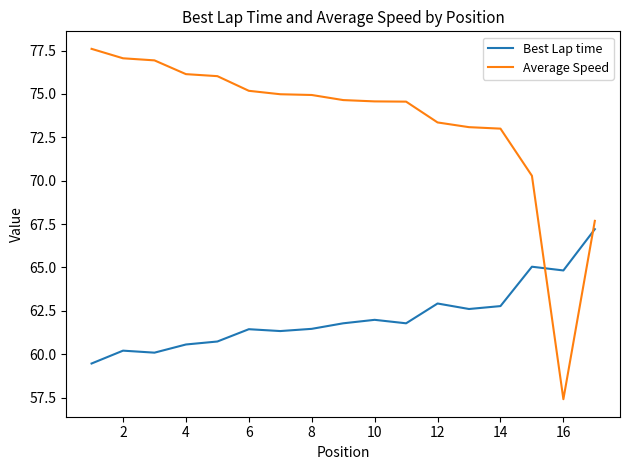

Which series has the widest spread of values?

Average Speed